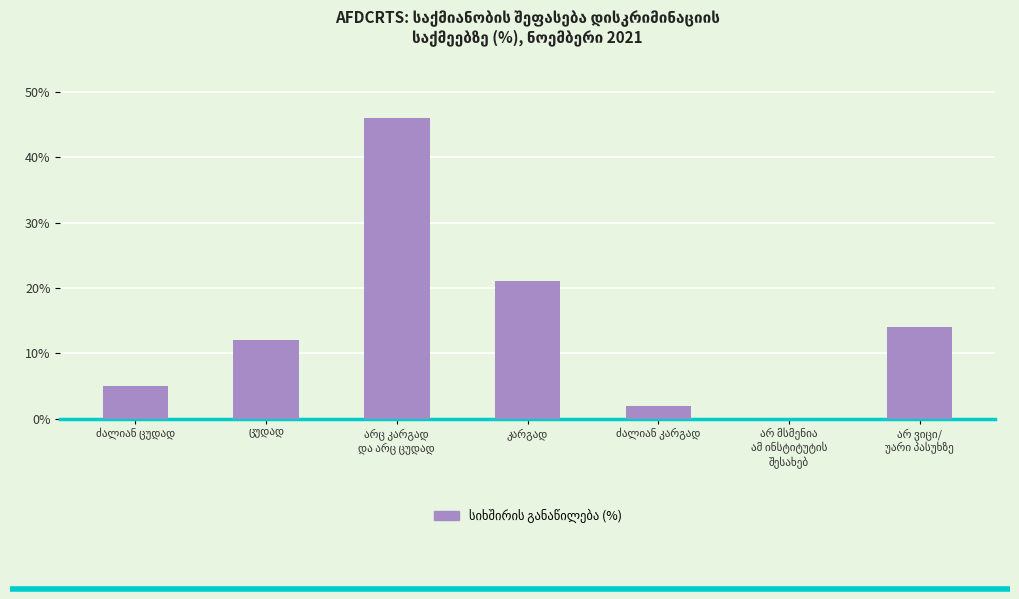

What is the sum of all values?

100